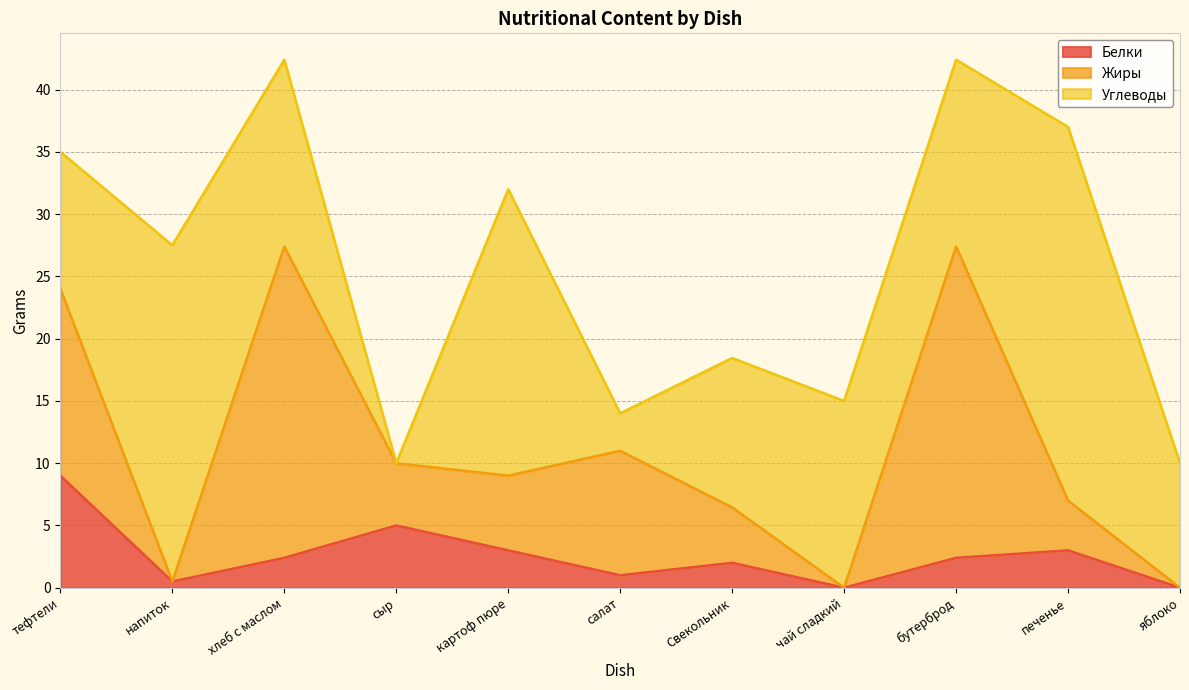

Rank the series by their maximum value, from lowest to highest.

Белки, Жиры, Углеводы